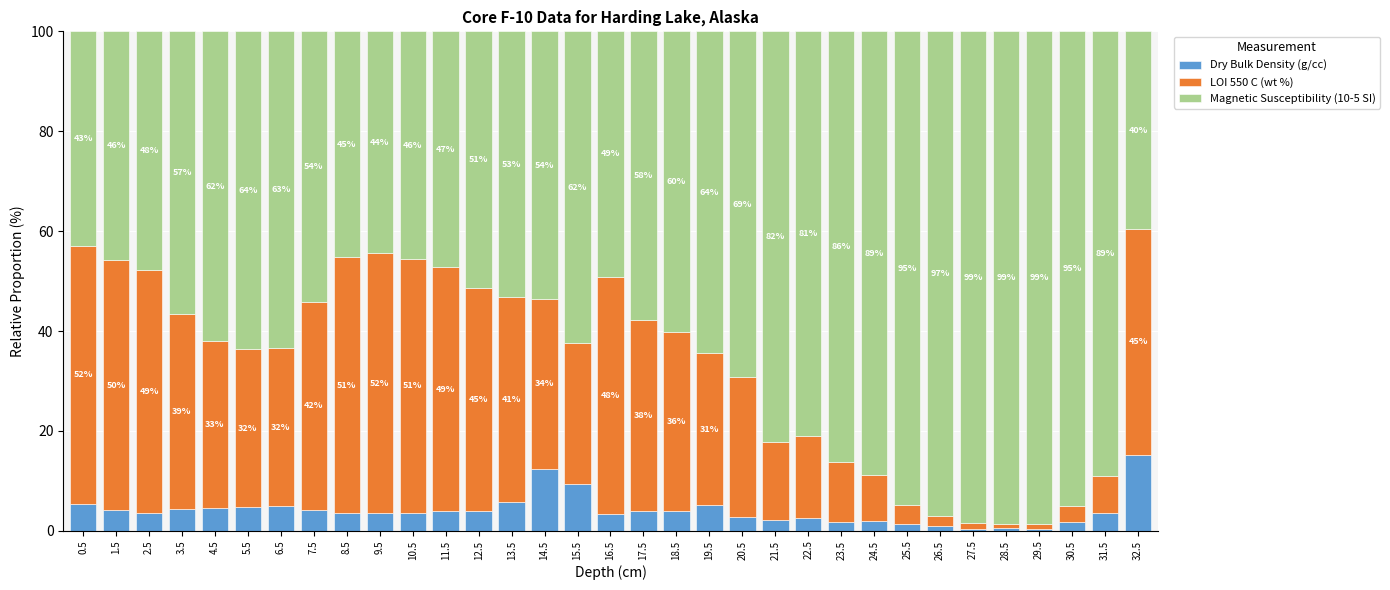

True or false: Dry Bulk Density (g/cc) has a value of 4.0 at 18.5.

True